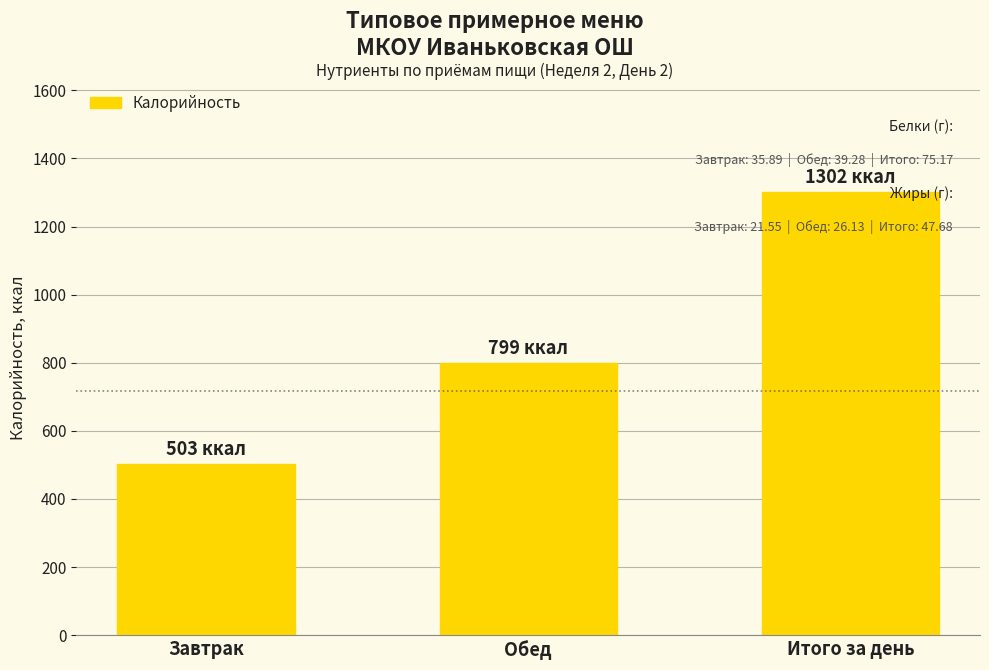

What is the difference between the values at Итого за день and Обед?

502.9